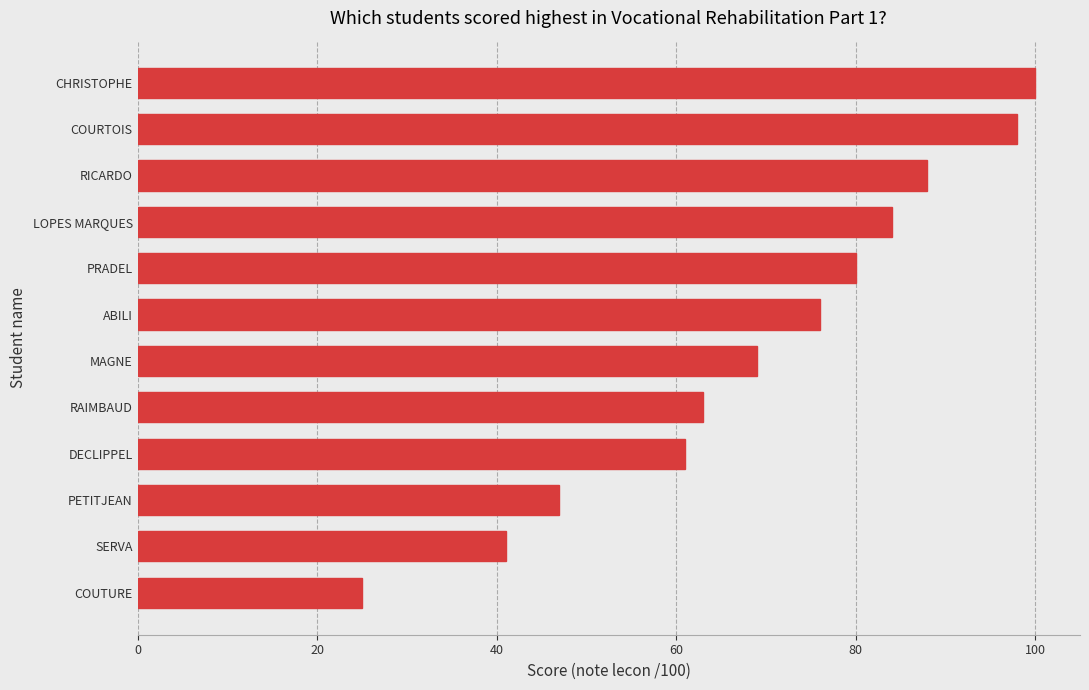

Count the number of data series in this chart.

1